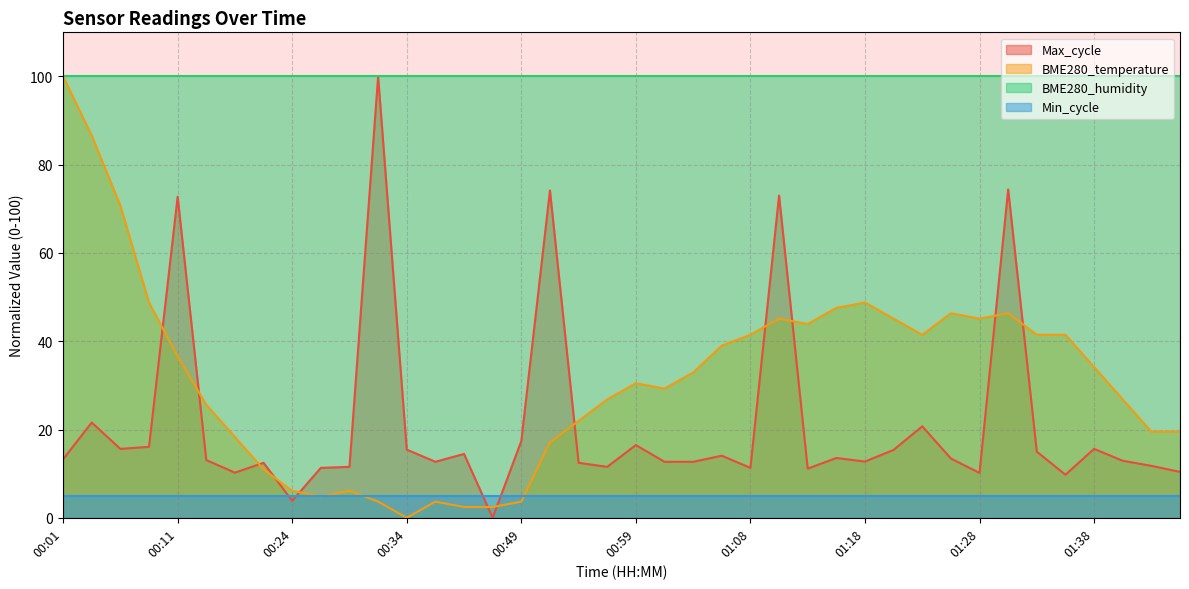

At which label does Max_cycle reach its minimum?

00:46